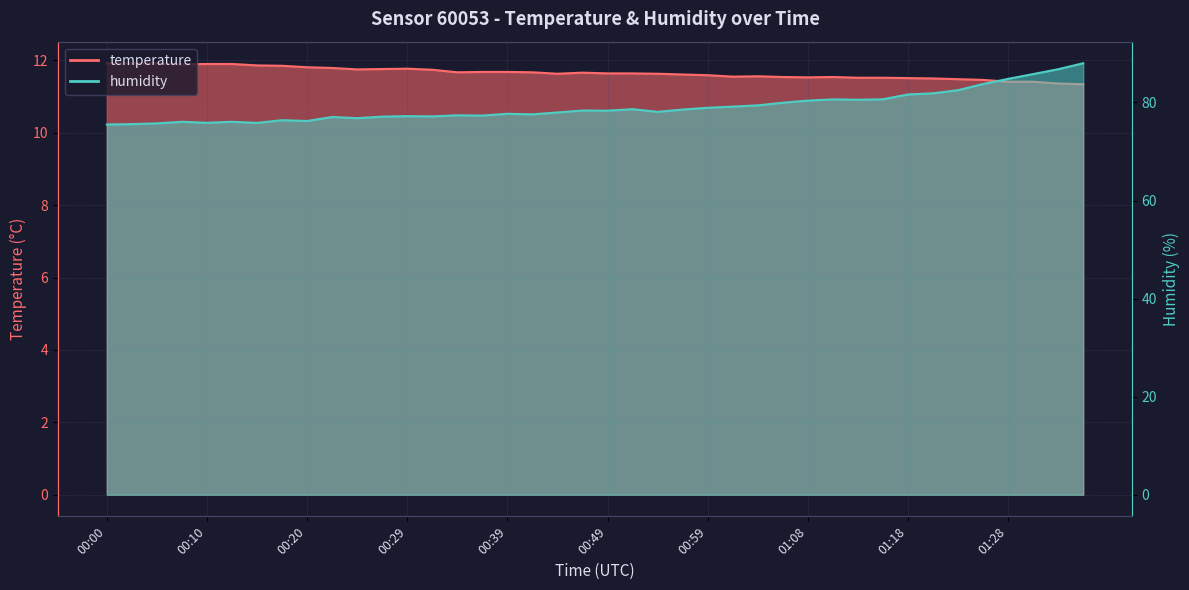

Which label corresponds to the smallest value in the chart?

01:35